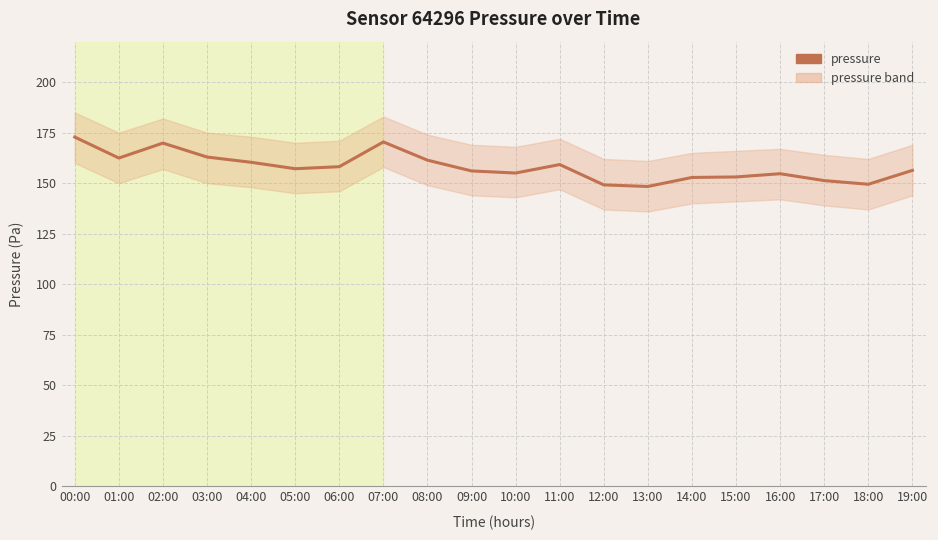

What is the change in value from 03:00 to 07:00?

+7.5